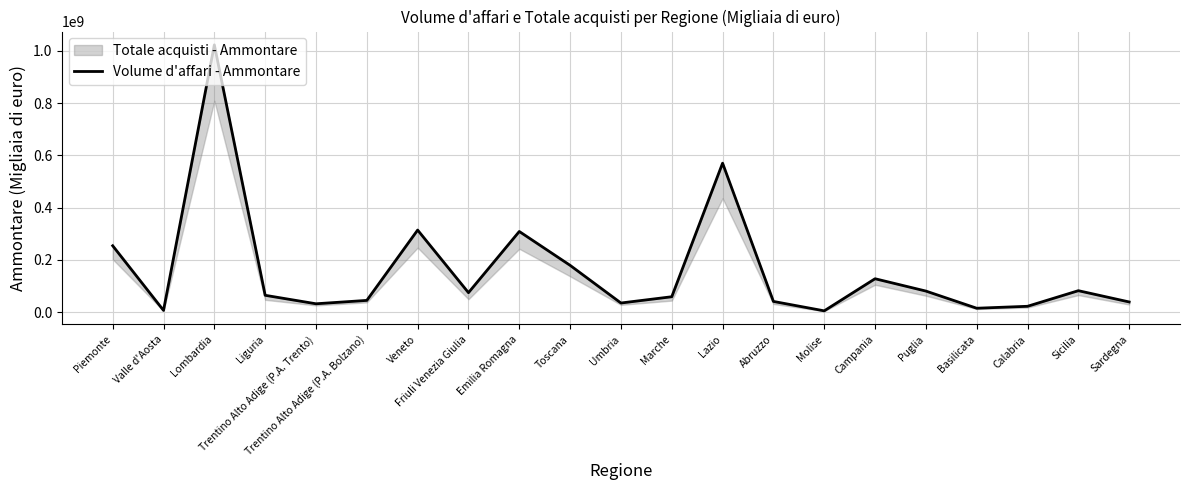

Rank the categories by value from highest to lowest.

Lombardia, Lazio, Veneto, Emilia Romagna, Piemonte, Toscana, Campania, Sicilia, Puglia, Friuli Venezia Giulia, Liguria, Marche, Trentino Alto Adige (P.A. Bolzano), Abruzzo, Sardegna, Umbria, Trentino Alto Adige (P.A. Trento), Calabria, Basilicata, Valle d'Aosta, Molise